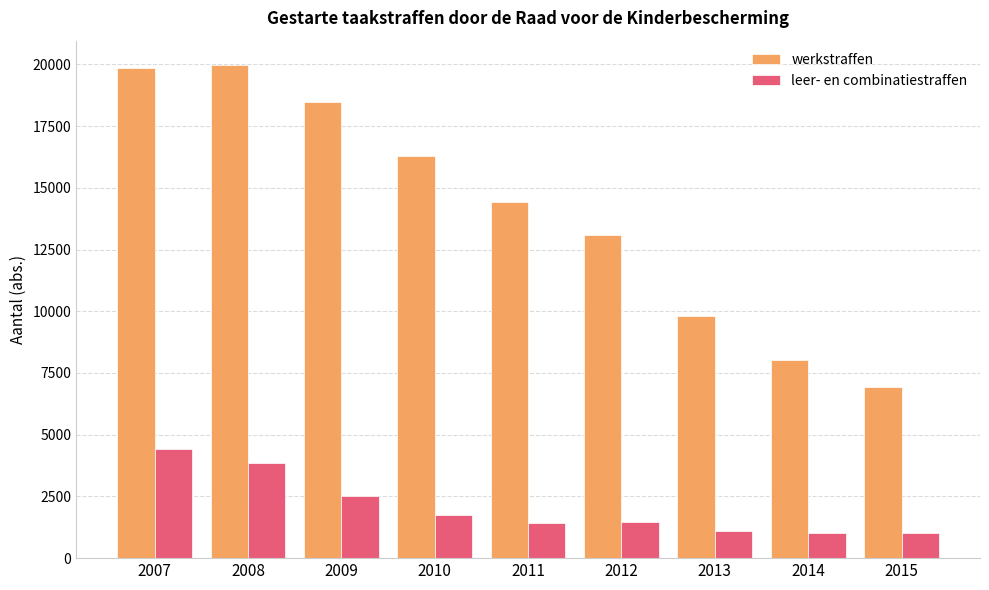

What is the total value across all series at 2011?

15837